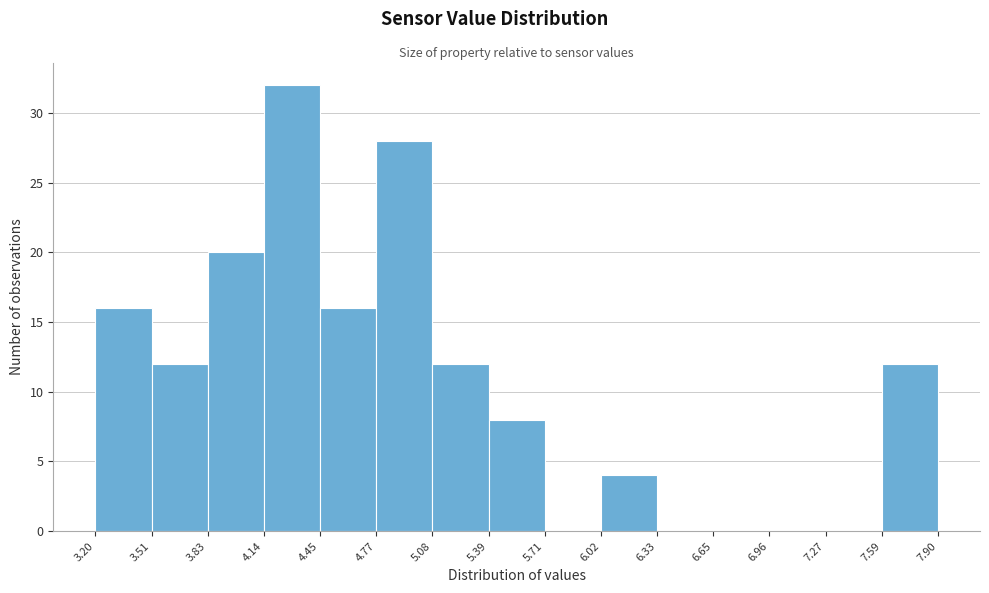

Reading left to right, list every bar in this chart as the range it spans on the x-axis followed by its height. The values are not printed on the chart, so give them approximately, as read against the axis.

3.20 to 3.51: 16
3.51 to 3.83: 12
3.83 to 4.14: 20
4.14 to 4.45: 32
4.45 to 4.77: 16
4.77 to 5.08: 28
5.08 to 5.39: 12
5.39 to 5.71: 8
5.71 to 6.02: 0
6.02 to 6.33: 4
6.33 to 6.65: 0
6.65 to 6.96: 0
6.96 to 7.27: 0
7.27 to 7.59: 0
7.59 to 7.90: 12